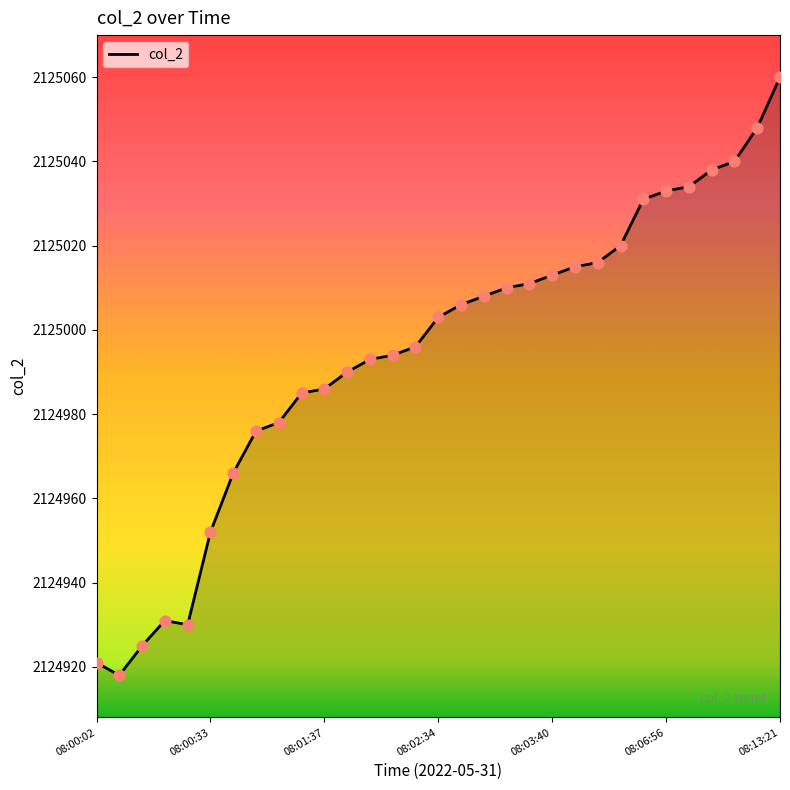

What is the difference between the maximum and minimum values?

142